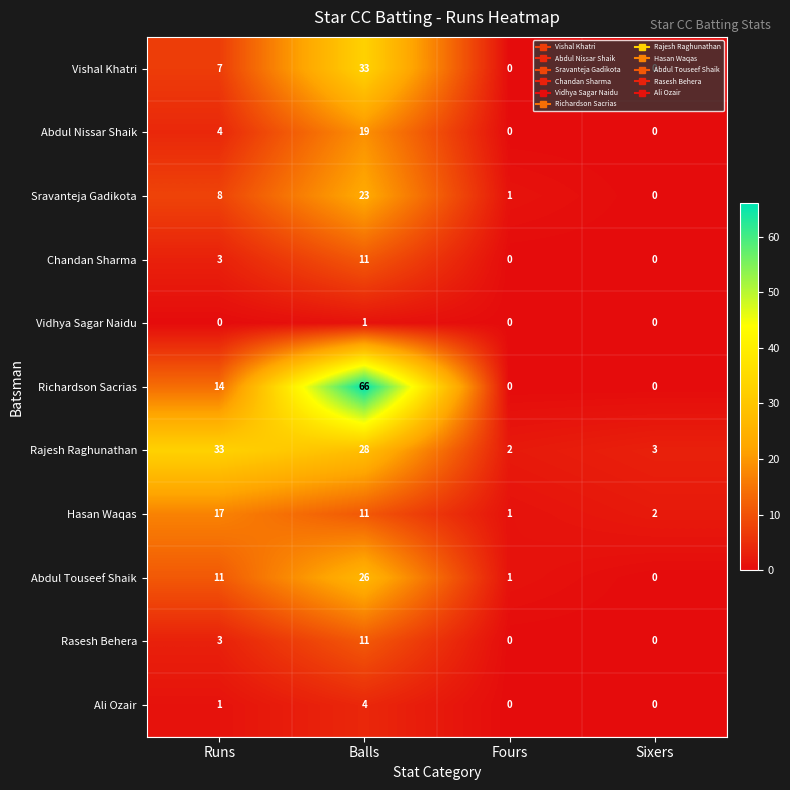

Which series changed the most between Runs and Sixers?

Rajesh Raghunathan